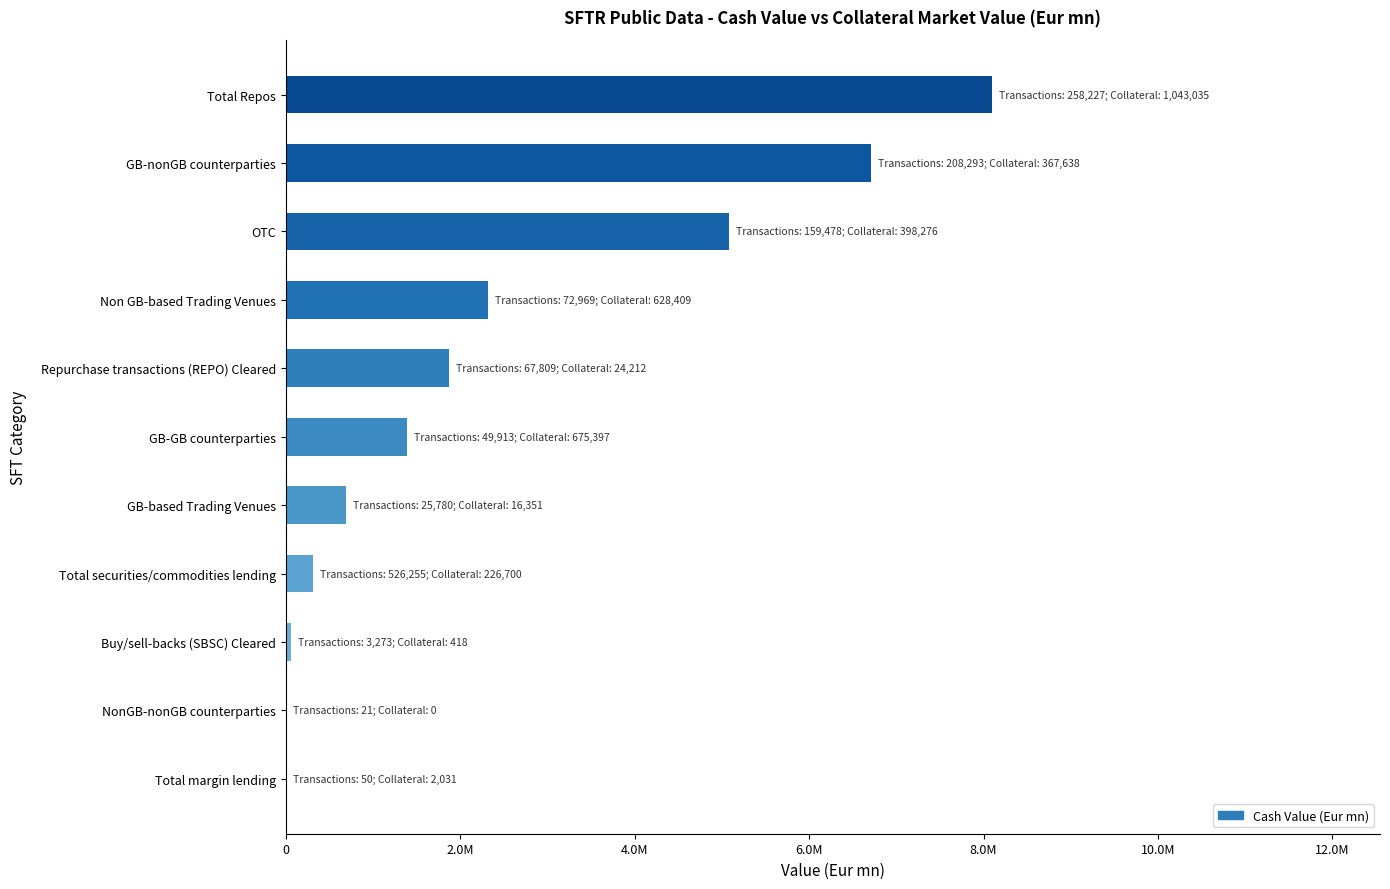

Are the bars horizontal?

Yes